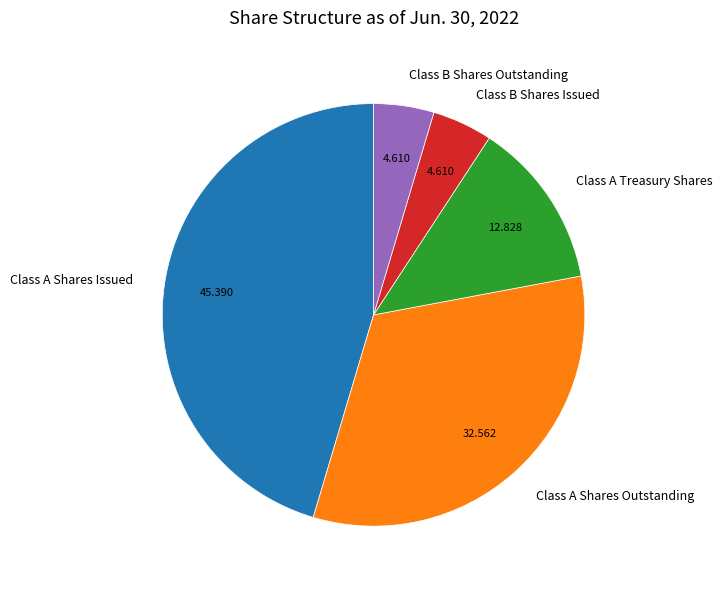

Count the number of slices in the pie.

5